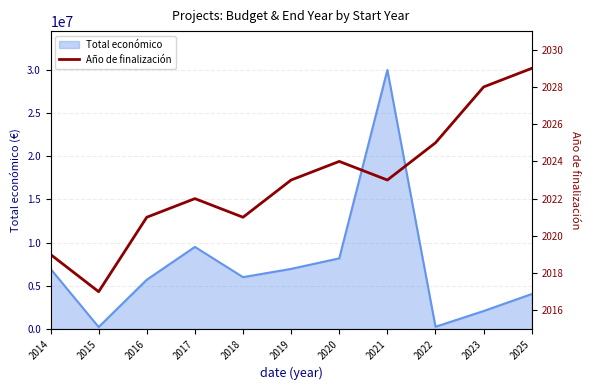

Which has a higher value, 2015 or 2022?

2022